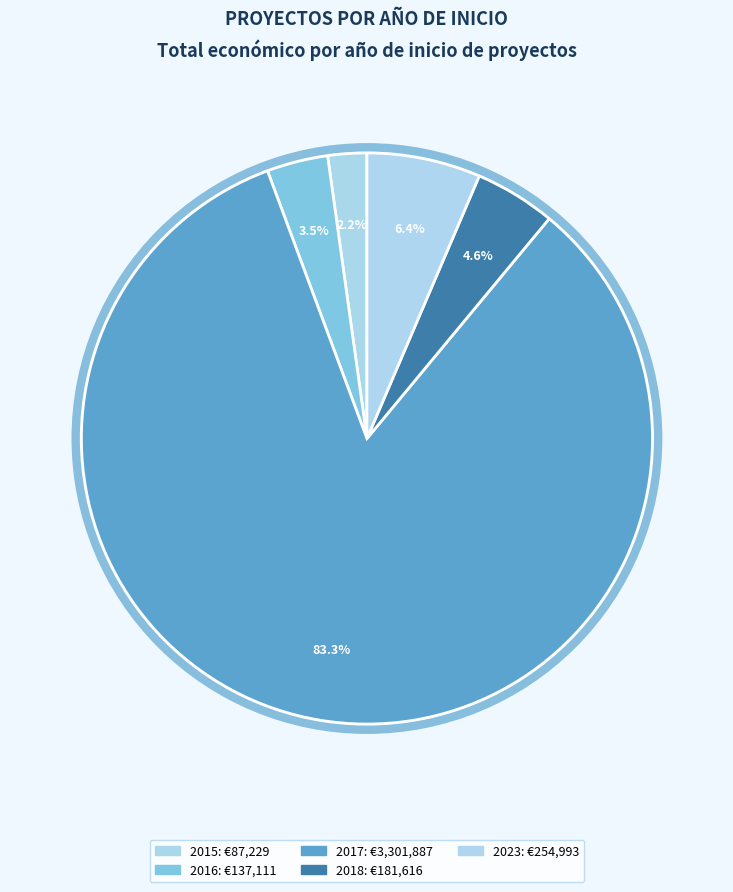

How many slices are in this pie chart?

5